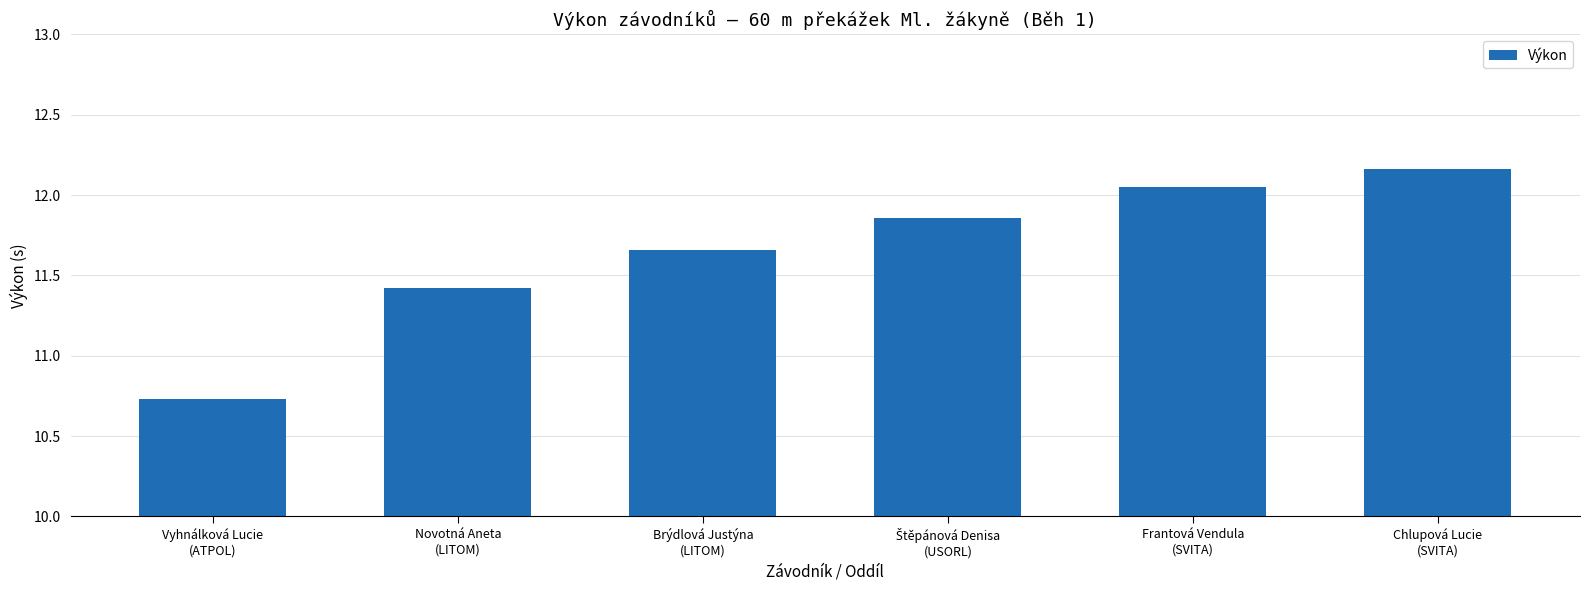

What is the average value?

11.6